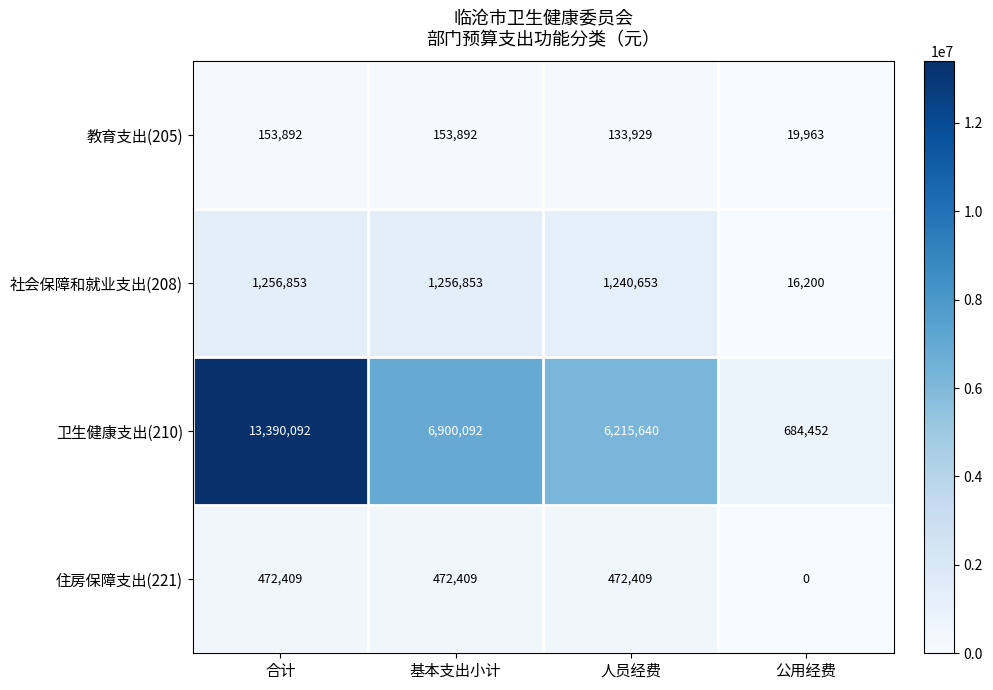

At which label is 教育支出(205) closest to 86927?

人员经费